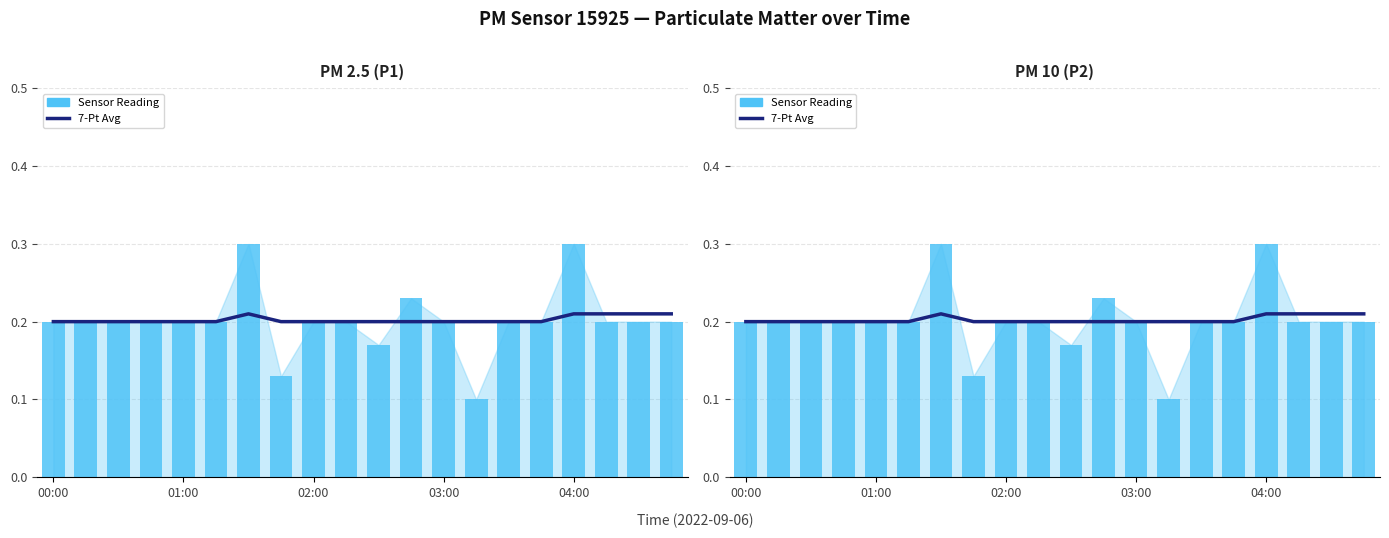

What is the sum of all Sensor Reading values?

4.0